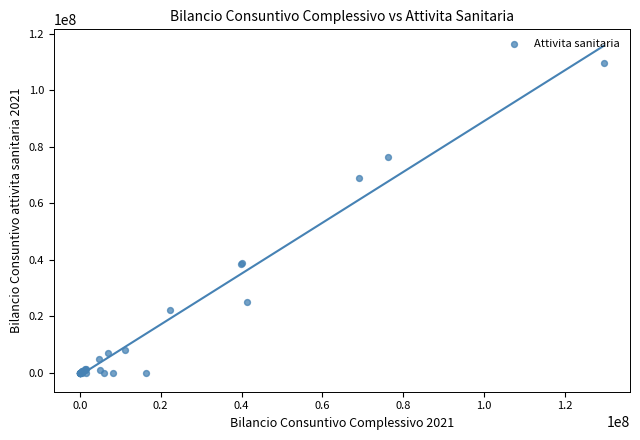

What Y value in the scatter plot is closest to 54784578?

69019909